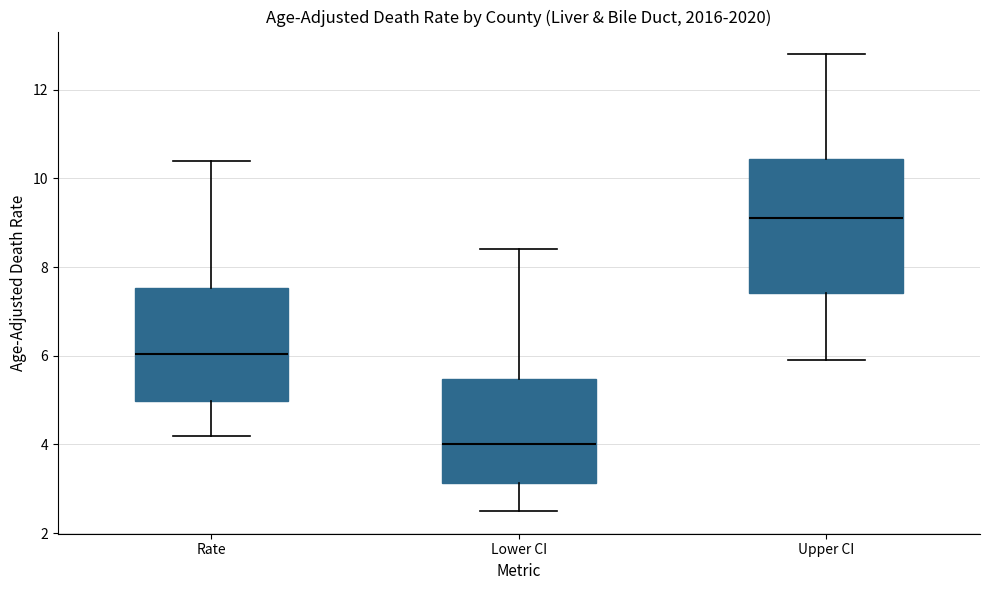

Comparing the boxes themselves (not the whiskers), which one is the tallest?

Upper CI